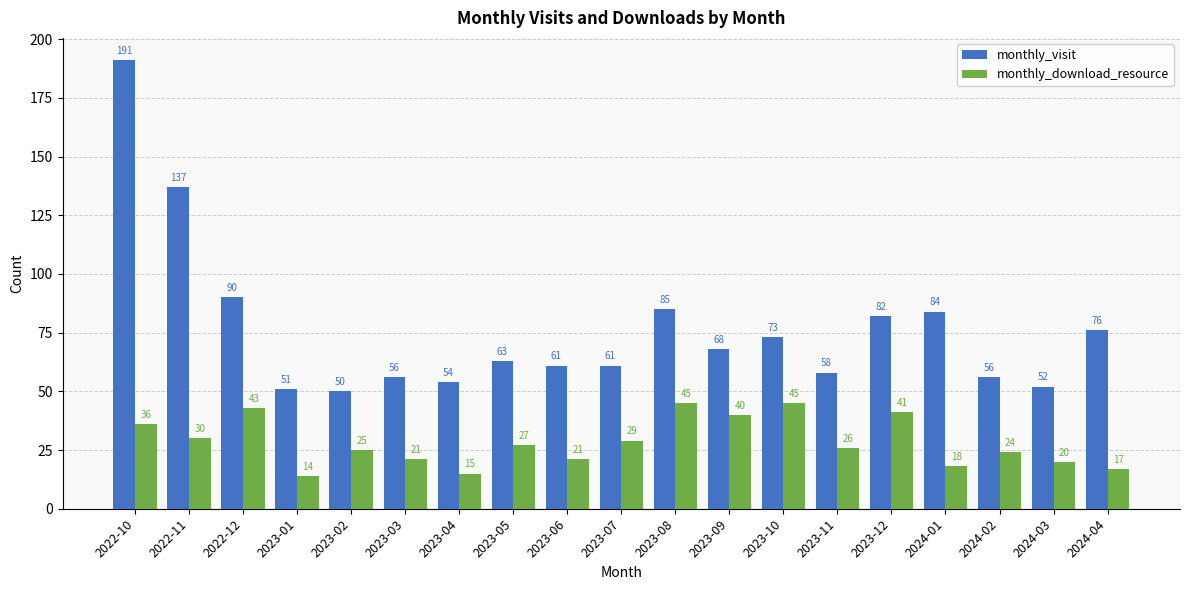

How many data points in monthly_download_resource are less than 26?

9